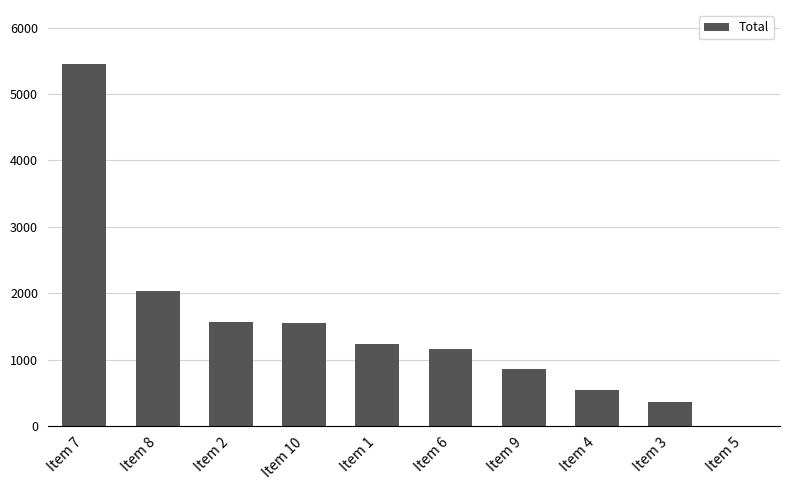

What is the sum of all values?

14760.5